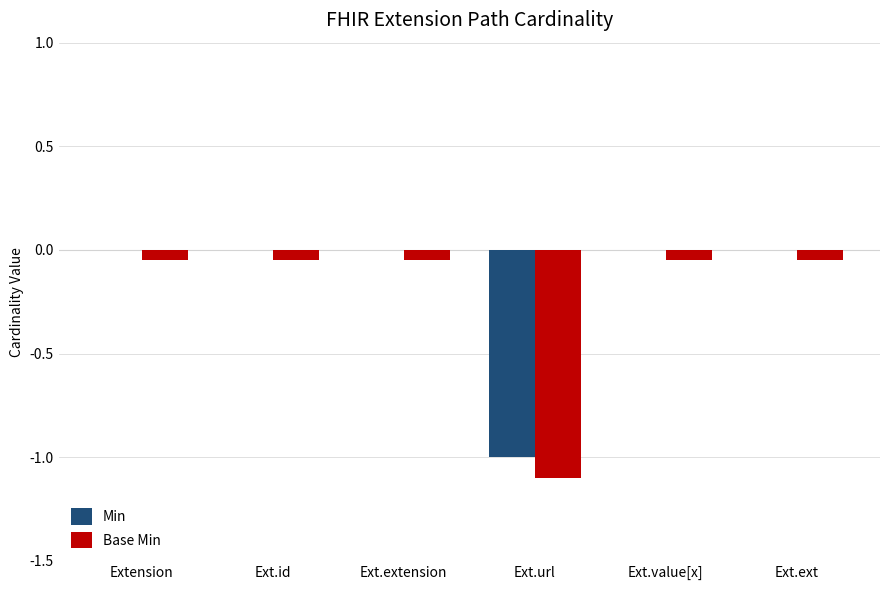

Is the value of Base Min at Extension greater than the value of Min at Ext.ext?

No